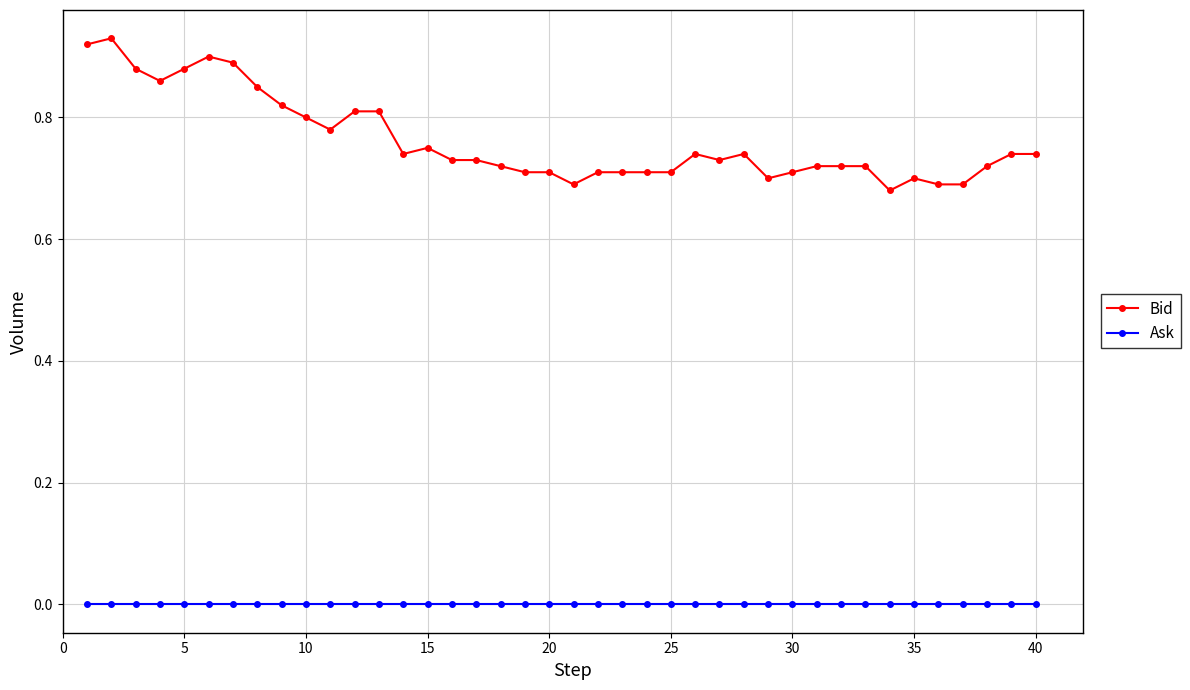

Which series has the widest spread of values?

Bid